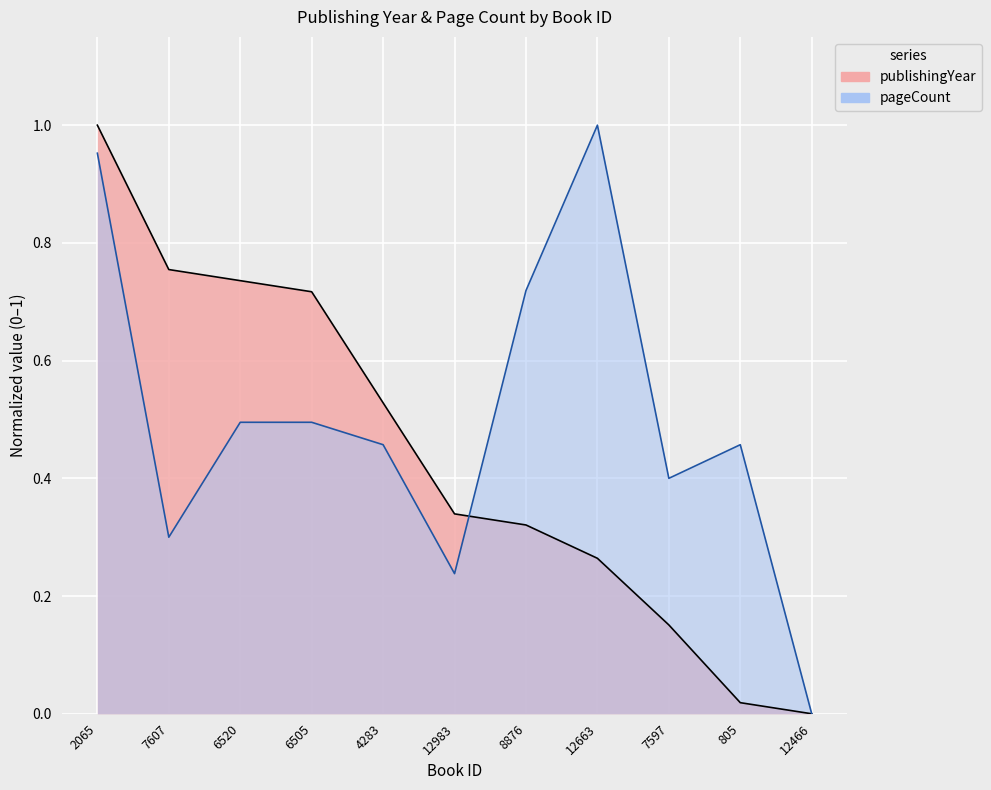

How many intersections are there between pageCount and publishingYear?

1